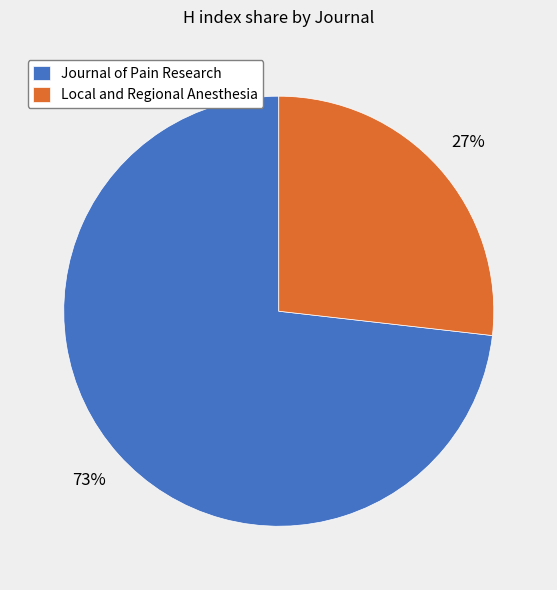

What is the majority slice?

Journal of Pain Research